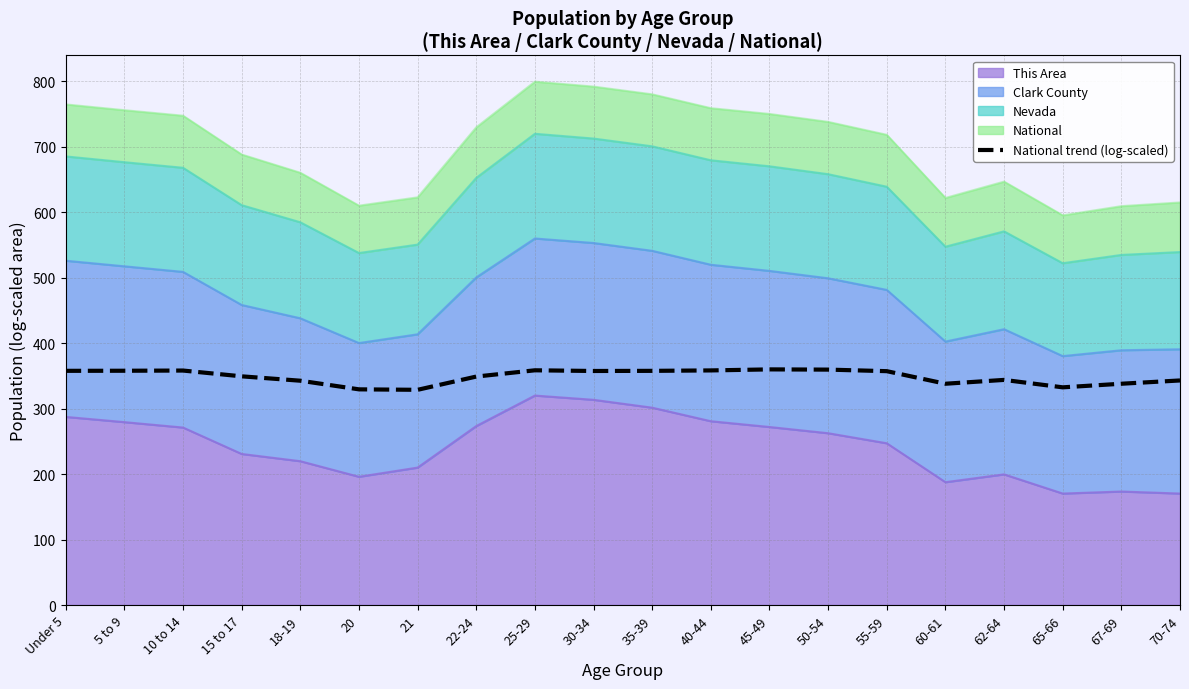

Does the chart display data point markers on the line(s)?

No